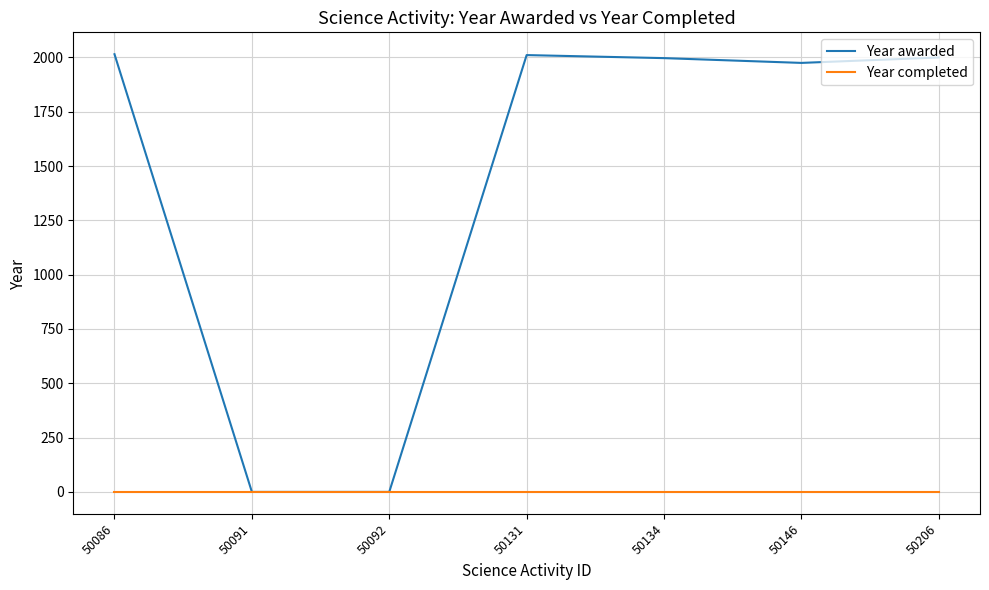

What is the highest value of the Year awarded series?

2015